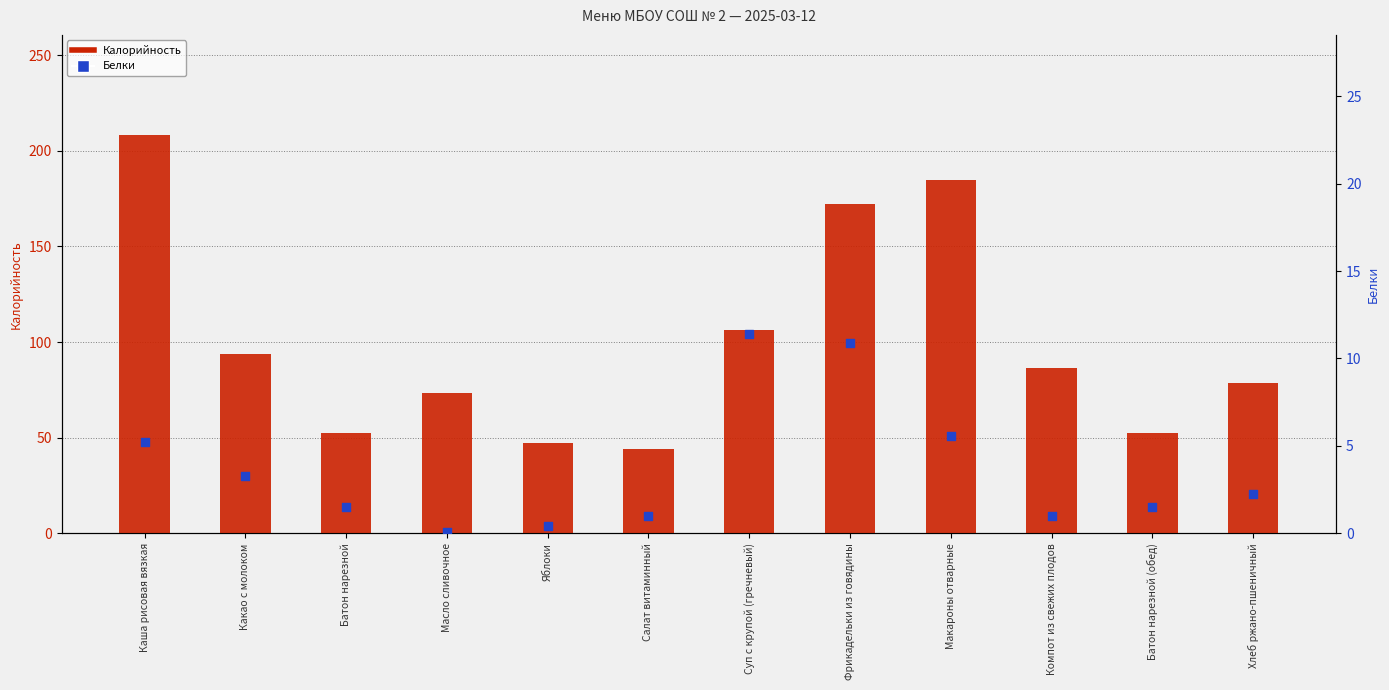

What is the total value across all series at Масло сливочное?

73.3